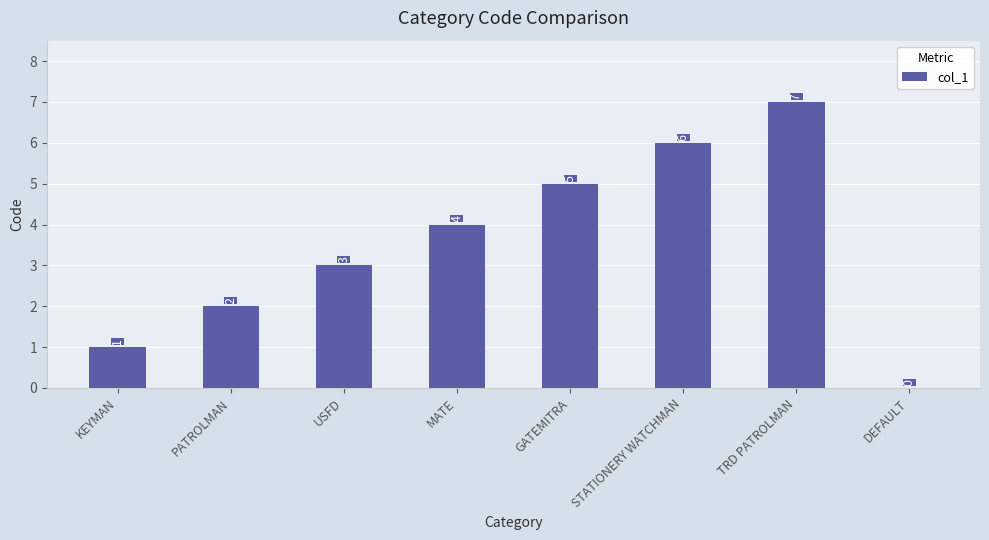

What is the maximum value shown in the chart?

7